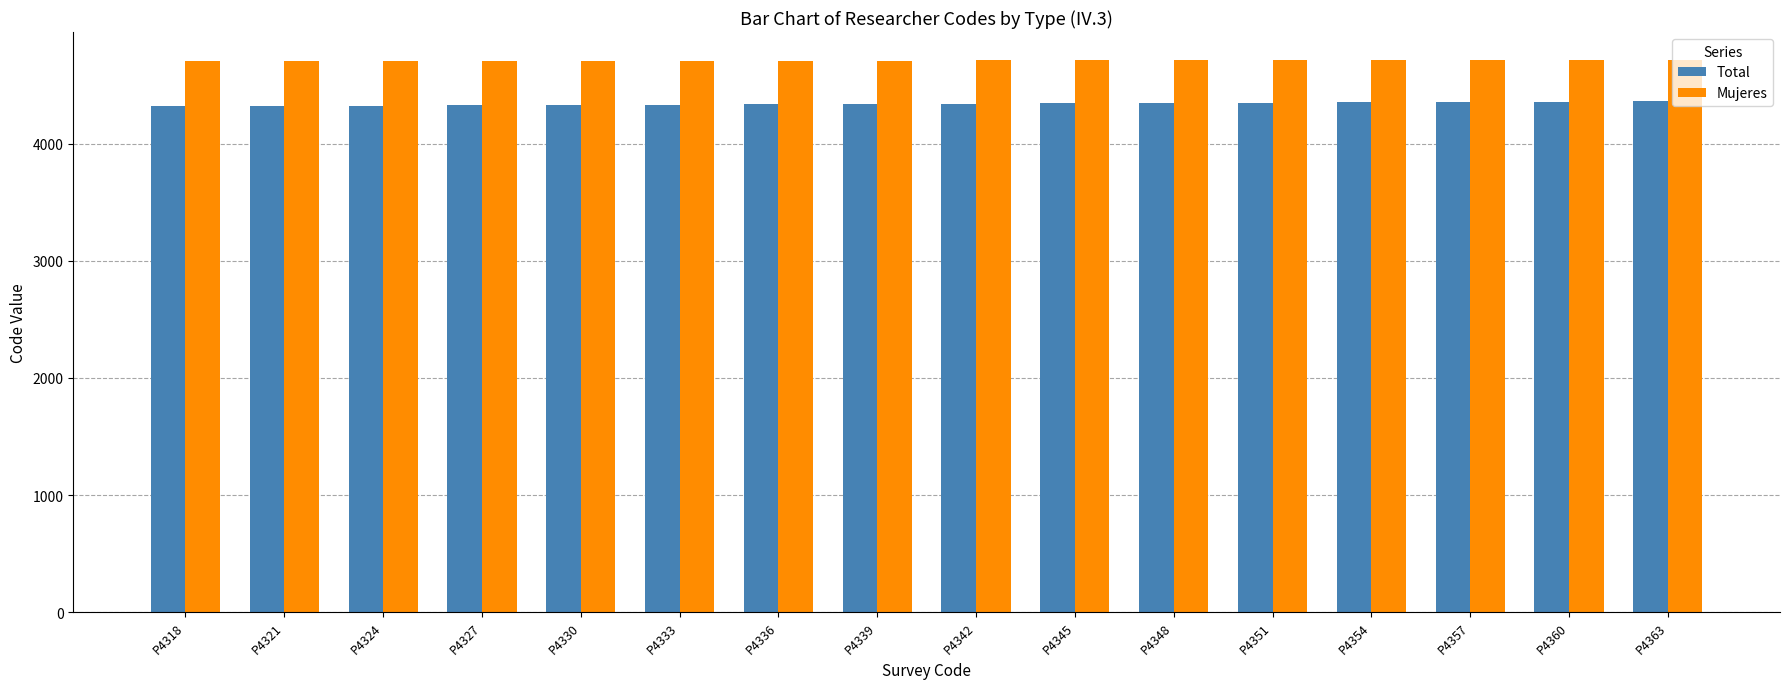

What is the difference between the highest and lowest values at P4357?

359